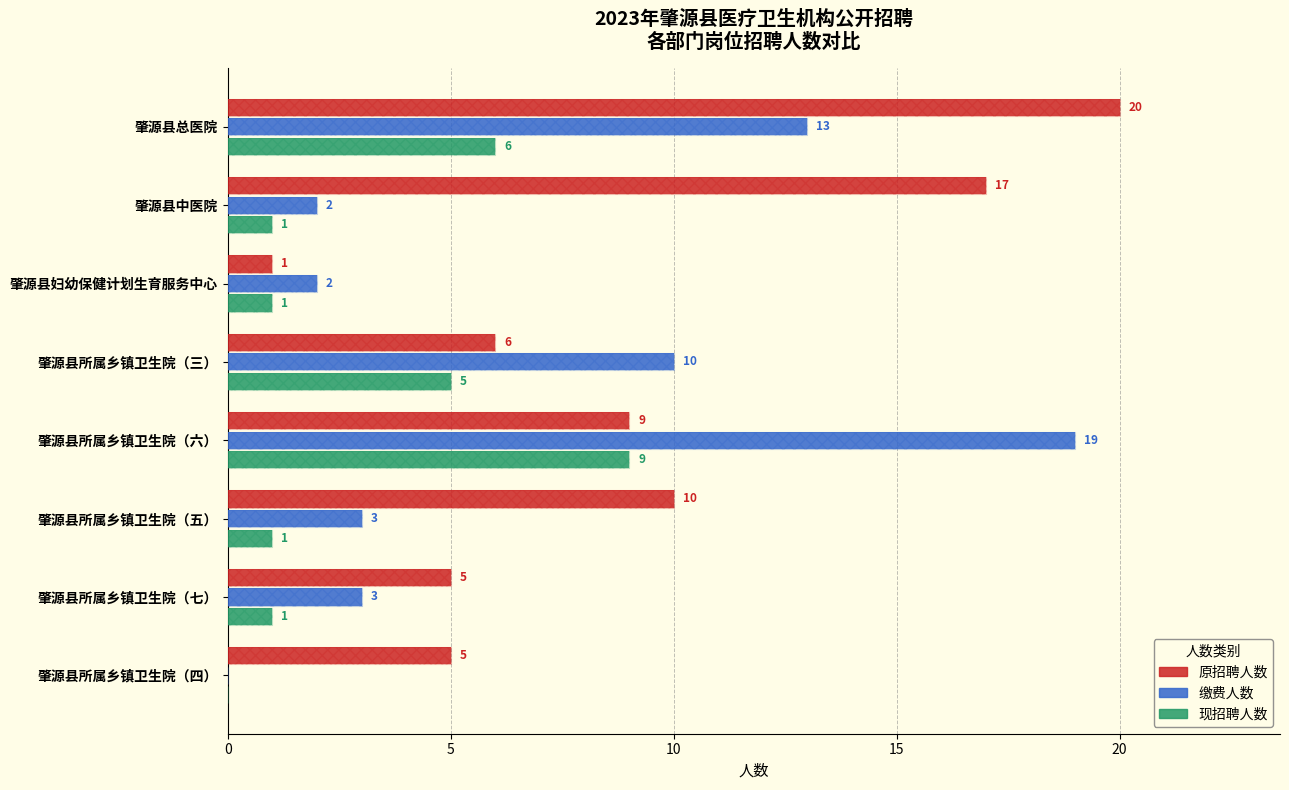

Reading left to right, extract all data points from this chart.

原招聘人数: 20	17	1	6	9	10	5	5
缴费人数: 13	2	2	10	19	3	3	0
现招聘人数: 6	1	1	5	9	1	1	0